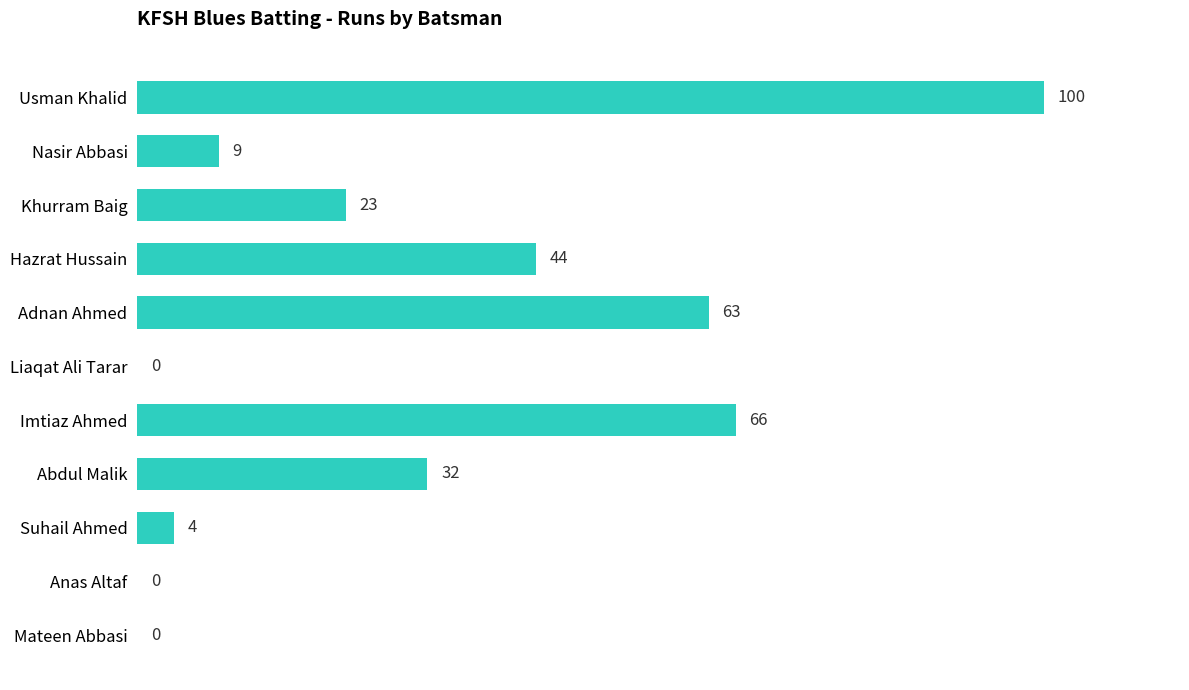

Between Hazrat Hussain and Suhail Ahmed, which is larger?

Hazrat Hussain